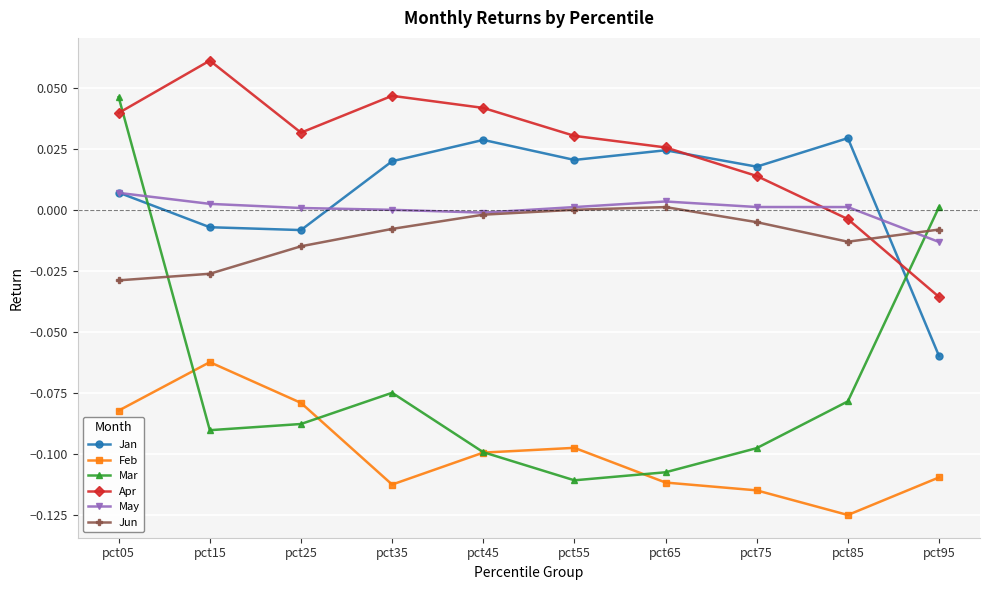

How many series are shown in this chart?

6